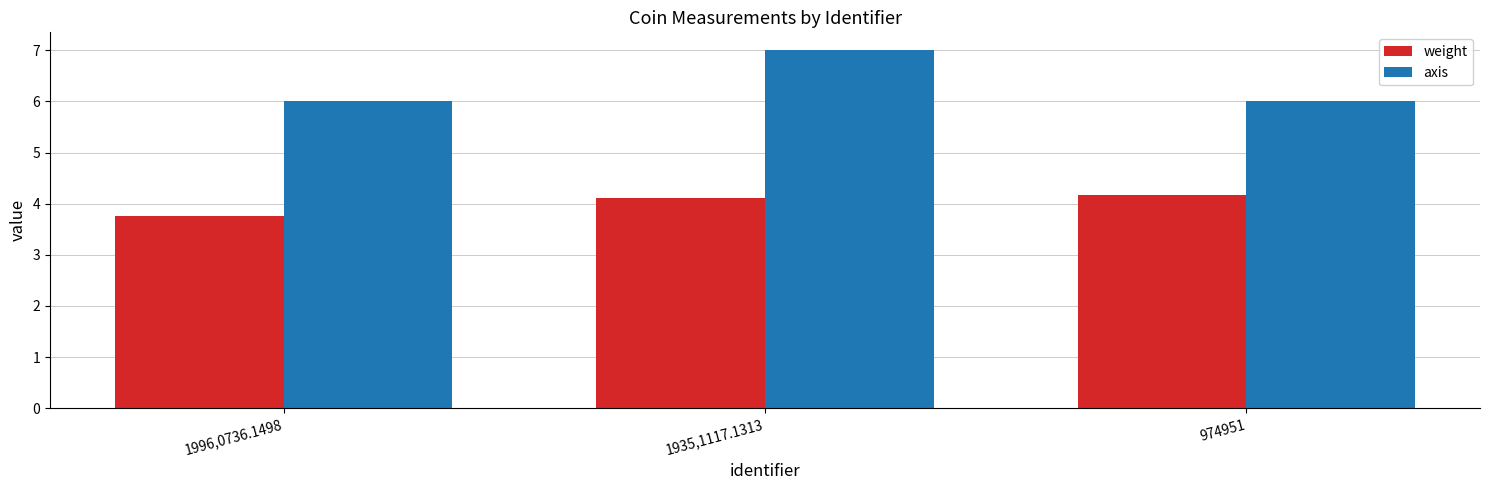

Reading left to right, transcribe all the data shown in this chart.

weight: 1996,0736.1498=3.8	1935,1117.1313=4.1	974951=4.2
axis: 1996,0736.1498=6.0	1935,1117.1313=7.0	974951=6.0